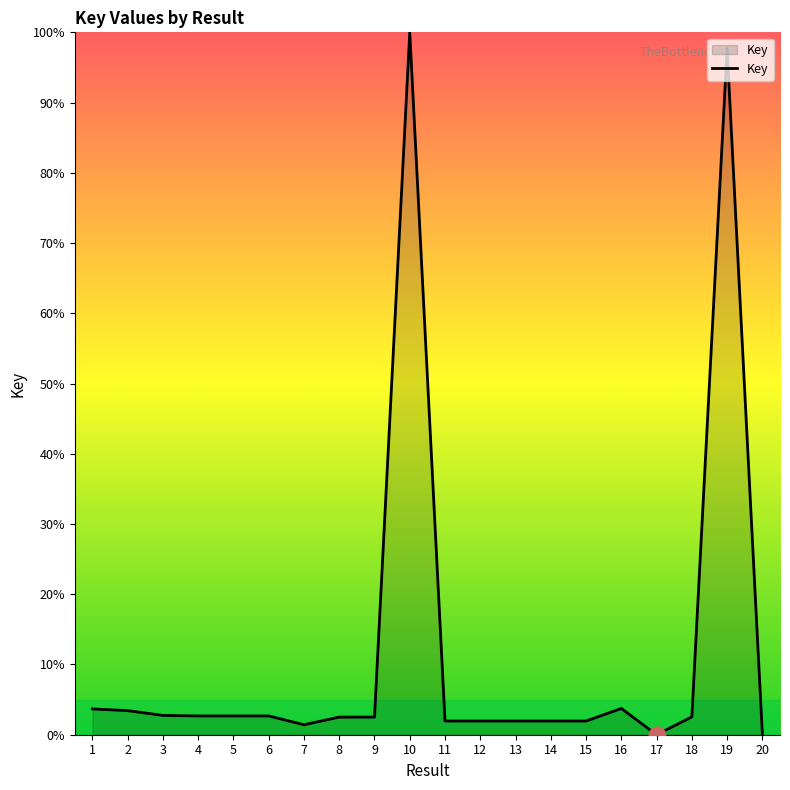

What is the maximum value shown in the chart?

100.0